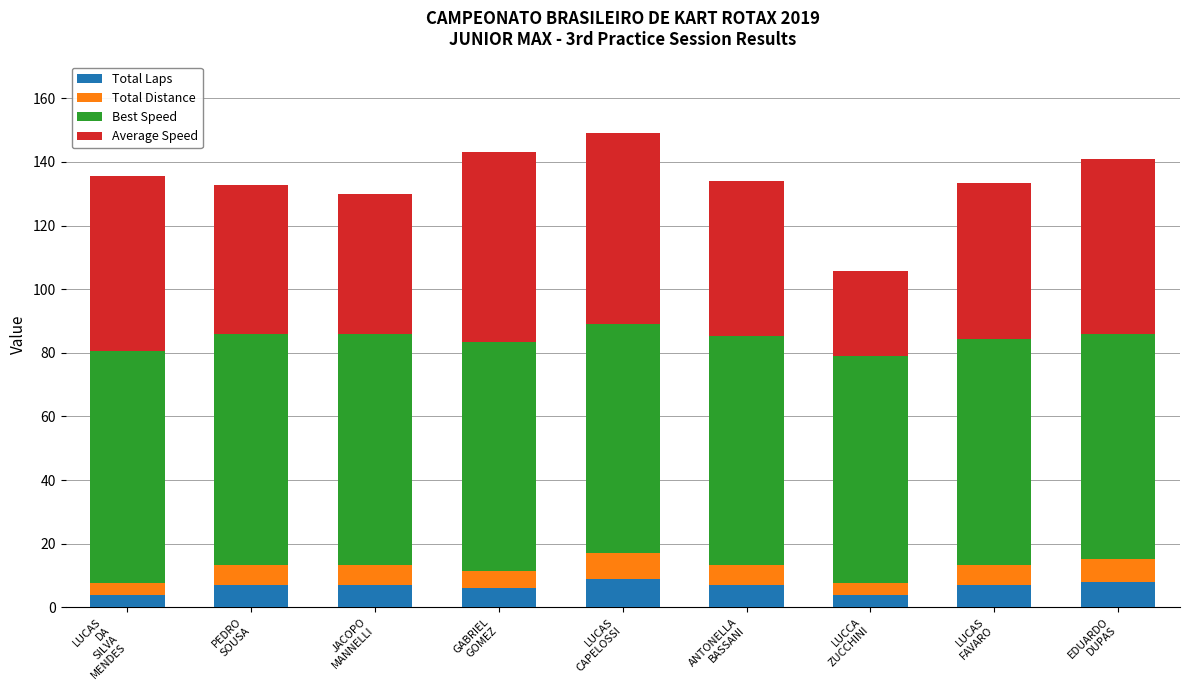

What is the maximum value for Total Laps?

9.0